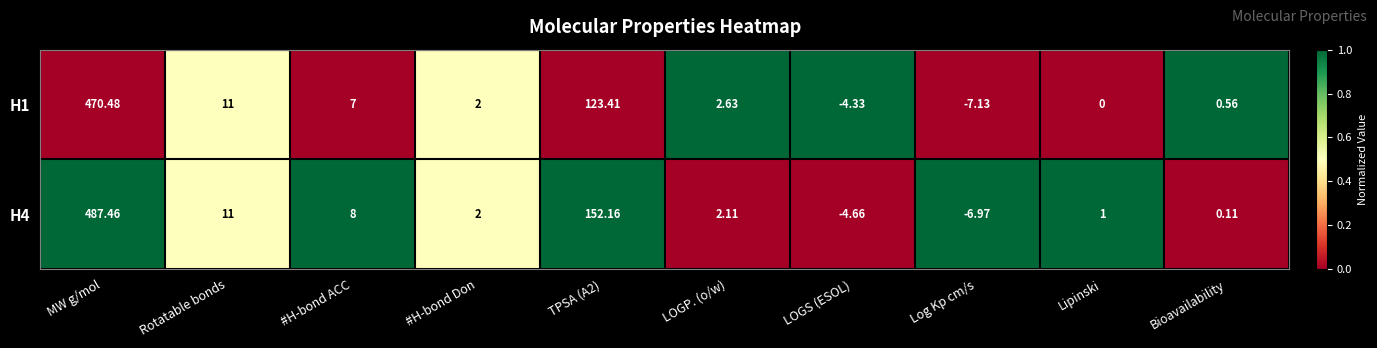

At which category is the sum across all series the highest?

MW g/mol